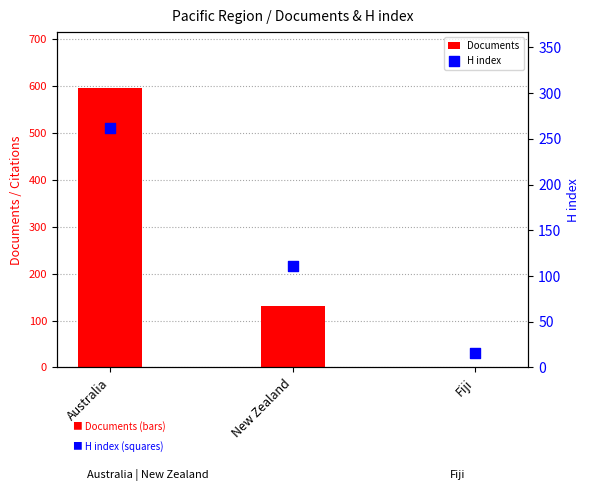

Which series has the widest spread of Y values?

Documents